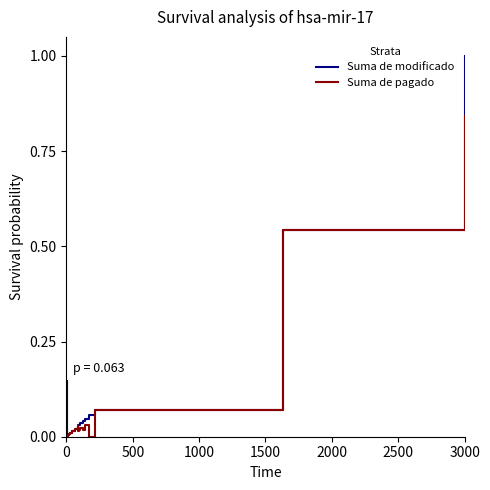

List the series in order of their peak value, highest first.

Suma de modificado, Suma de pagado